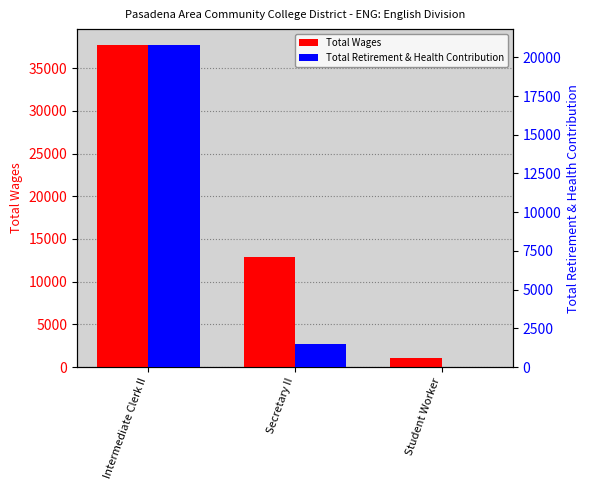

Reading left to right, extract all data points from this chart.

Total Wages: 37681.0	12856.0	1046.0
Total Retirement & Health Contribution: 20787.2	1475.6	0.0